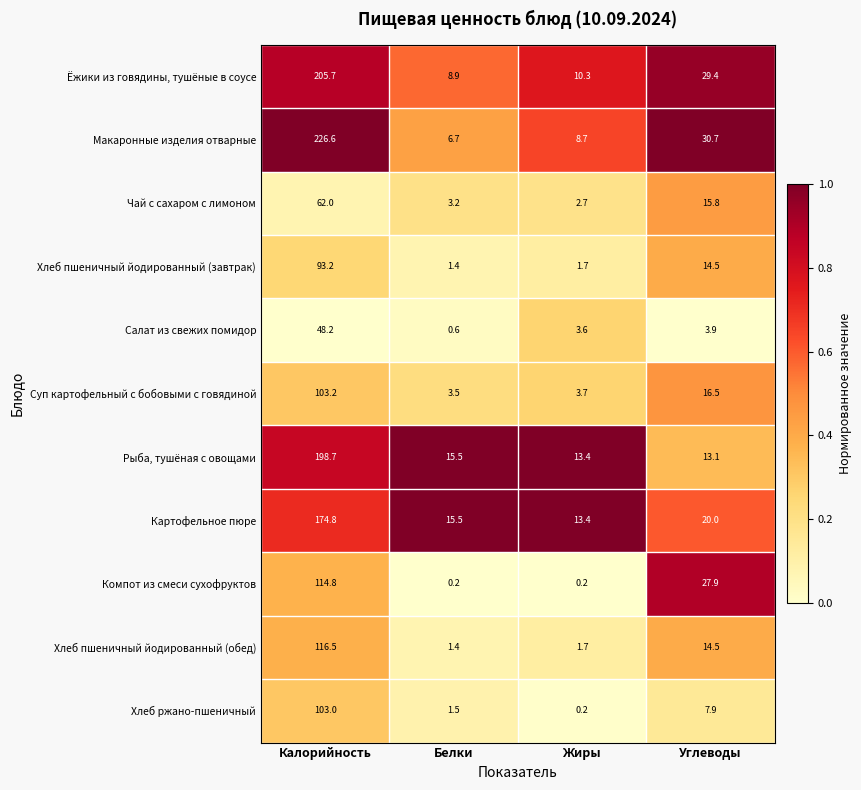

What is the difference between the highest and lowest values at Калорийность?

178.4